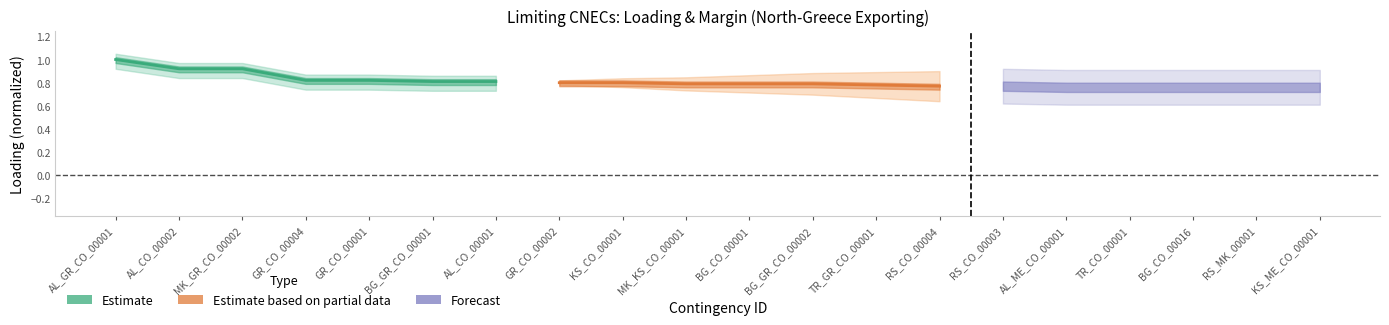

What is the approximate value at AL_GR_CO_00001?

1.0